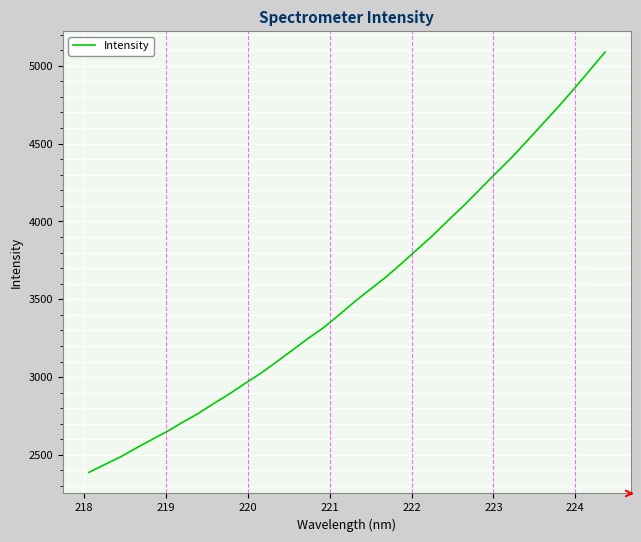

What is the difference between the maximum and minimum values?

2699.9